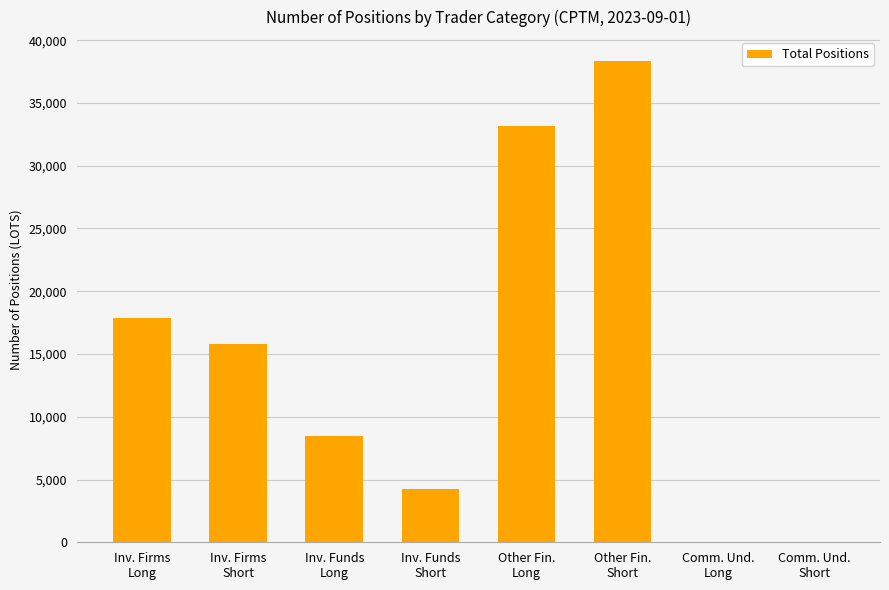

At which label is the value closest to 19164?

Inv. Firms
Long